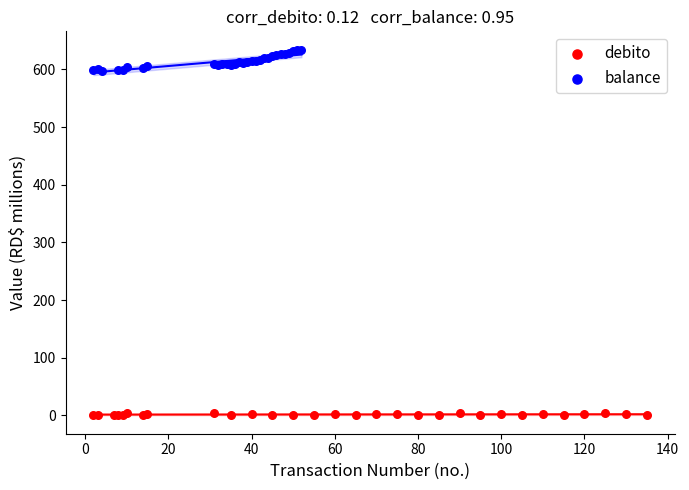

What are all the series names shown in the legend?

debito, balance